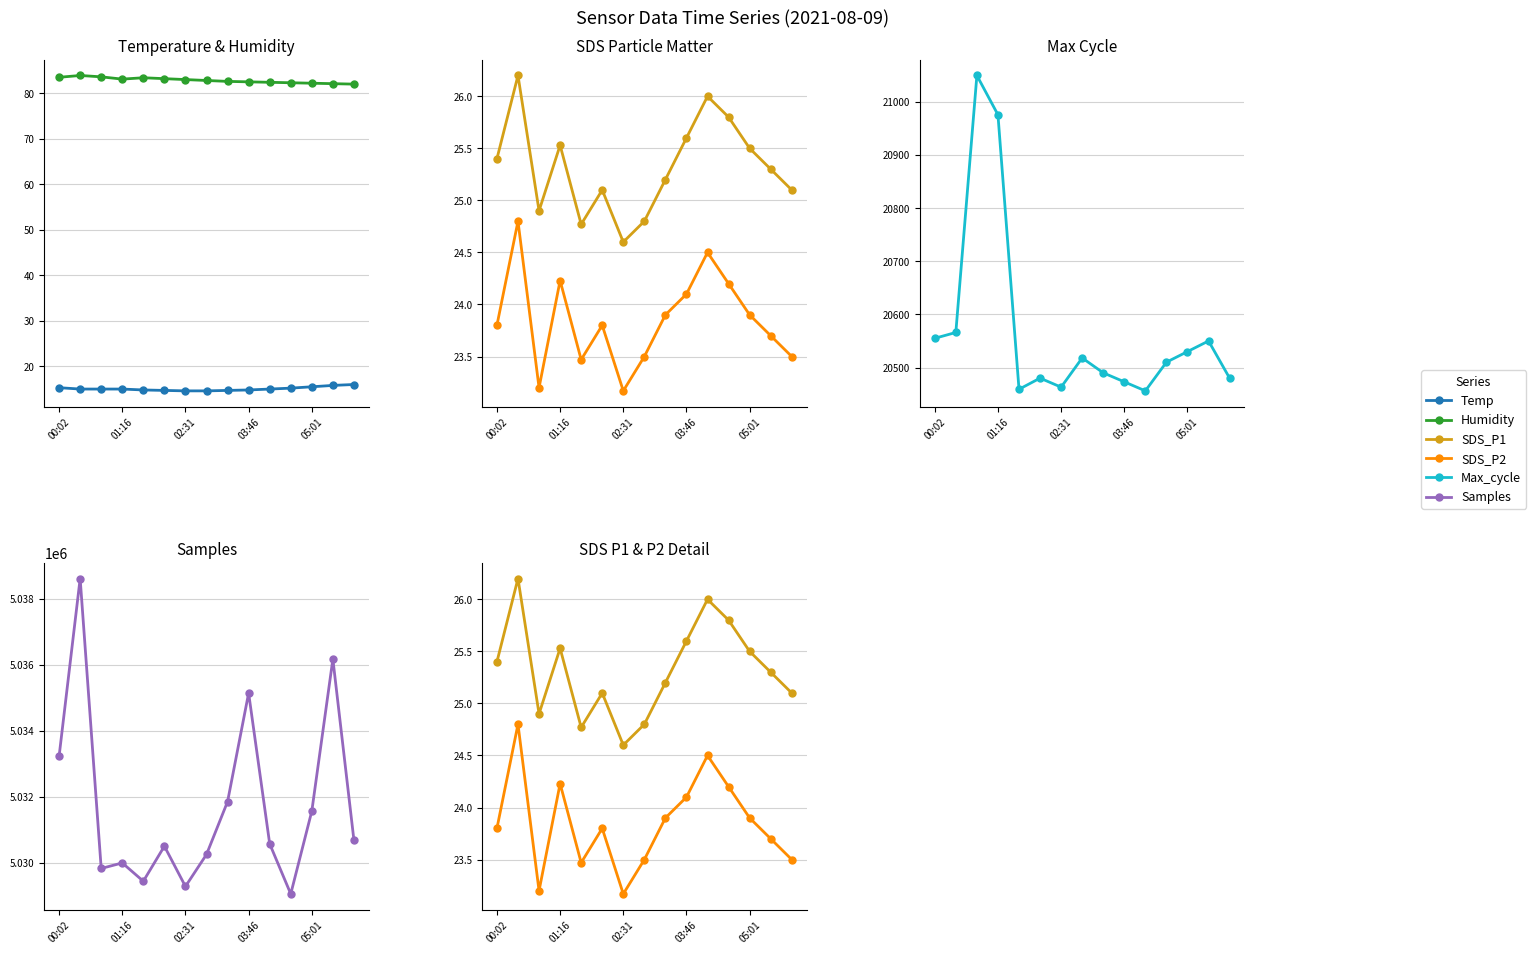

True or false: SDS_P1 has a value of 25.4 at 00:02.

True